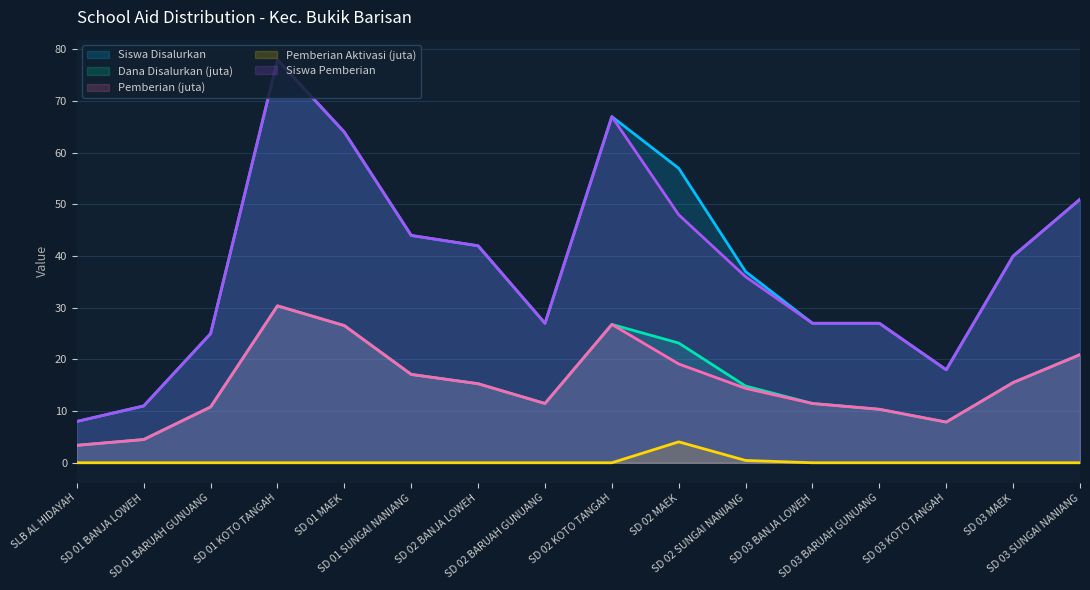

True or false: Dana Disalurkan (juta) and Pemberian Aktivasi (juta) cross at least once.

False